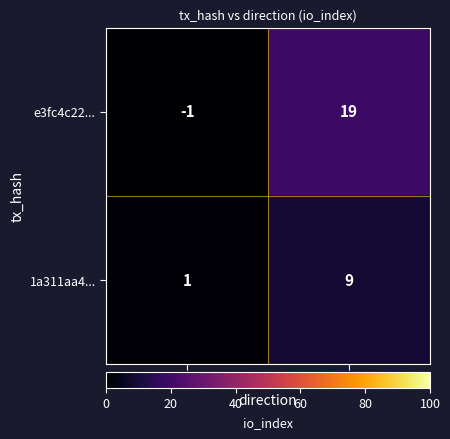

List the series in order of their overall mean, lowest first.

1a311aa4..., e3fc4c22...